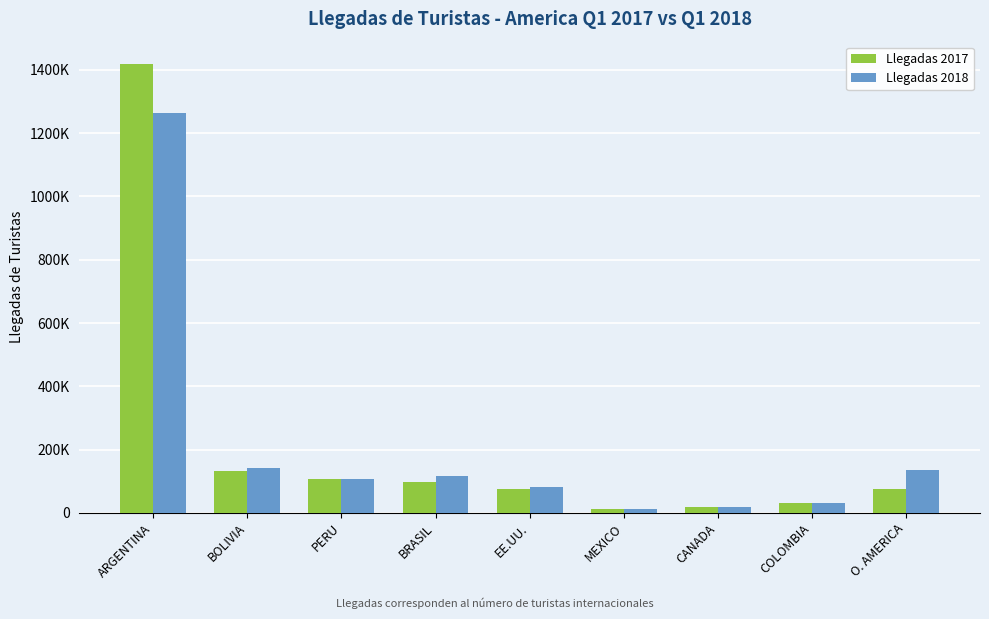

Where is Llegadas 2017 nearest to the value 716023?

BOLIVIA